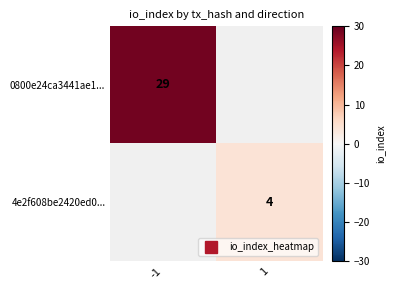

Which label corresponds to the smallest value in the chart?

1